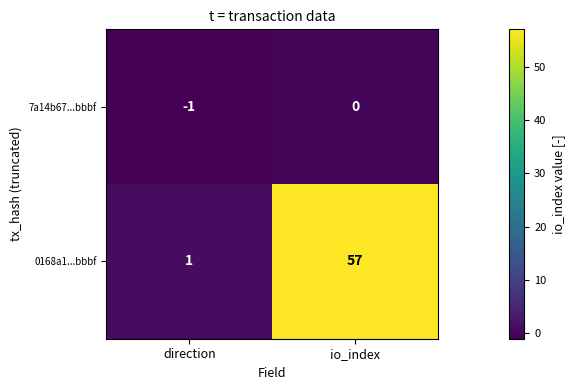

Reading left to right, transcribe all the data shown in this chart.

7a14b67...bbbf: direction=-1	io_index=0
0168a1...bbbf: direction=1	io_index=57